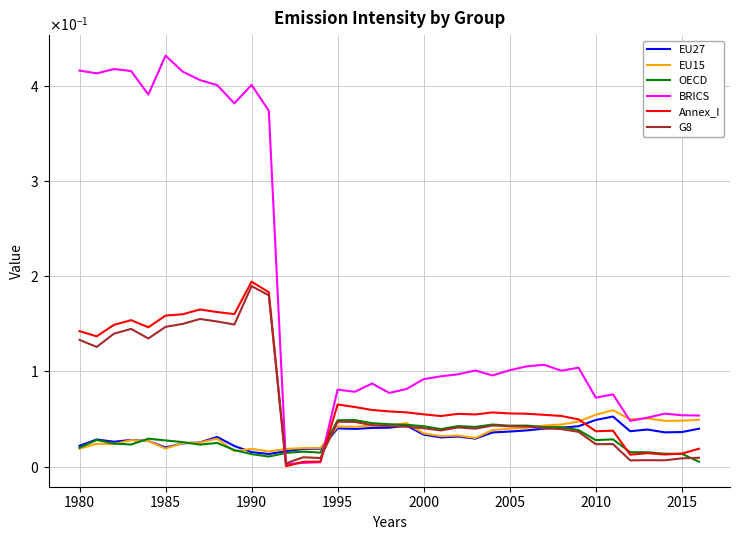

Does the chart have visible grid lines?

Yes